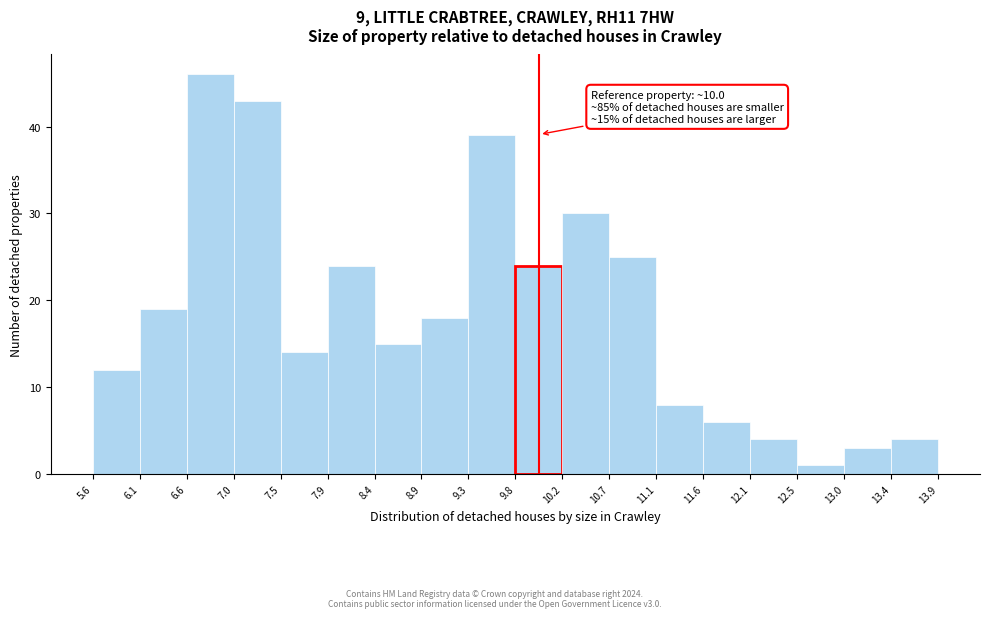

Which range on the x-axis has the tallest bar?

6.6 to 7.0